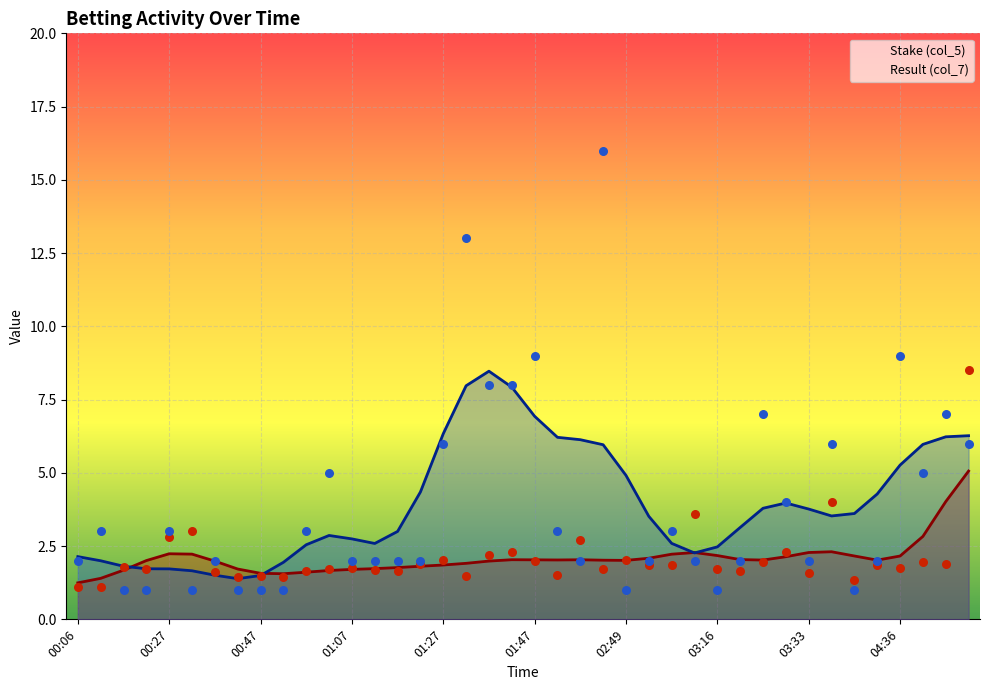

True or false: Result (col_7) has a value of 8.1 at 04:36.

False